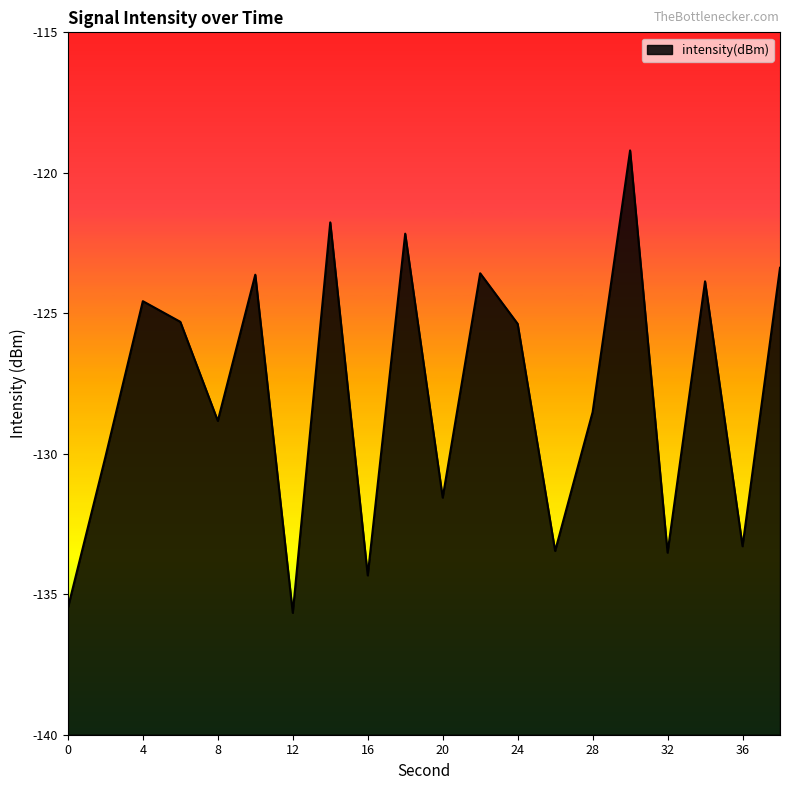

Reading left to right, list all the values displayed in this chart.

0=-135.5	2=-130.1	4=-124.6	6=-125.3	8=-128.8	10=-123.6	12=-135.7	14=-121.8	16=-134.3	18=-122.2	20=-131.6	22=-123.6	24=-125.4	26=-133.5	28=-128.5	30=-119.2	32=-133.5	34=-123.9	36=-133.3	38=-123.4